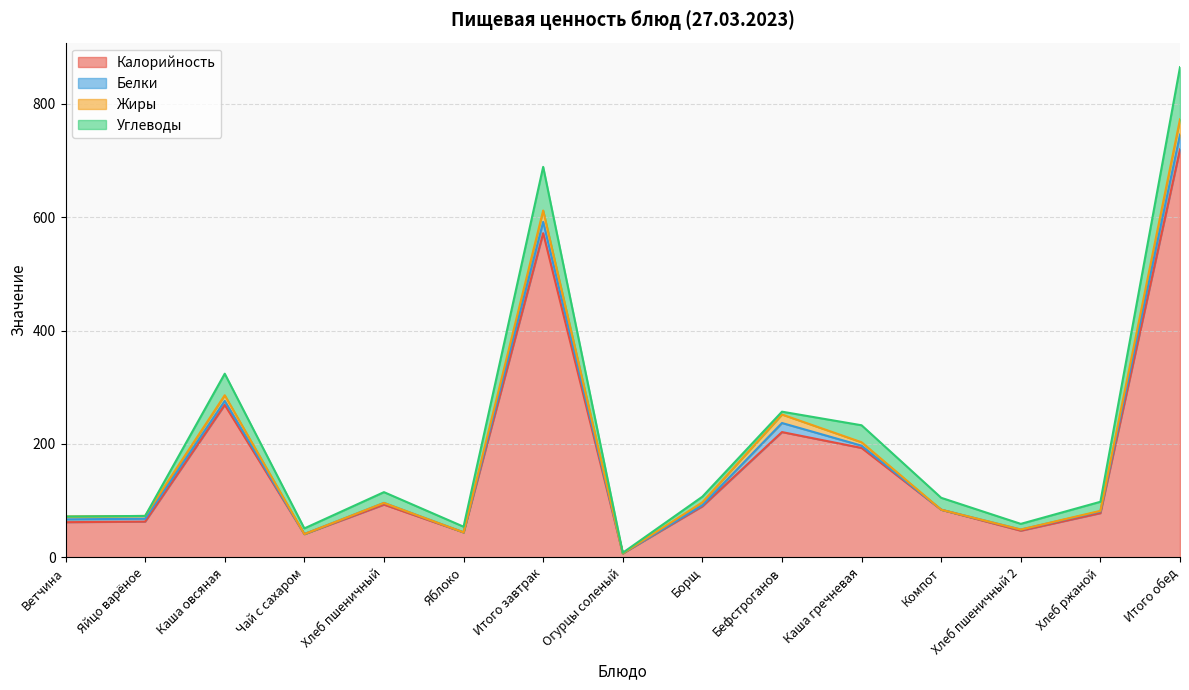

True or false: Калорийность and Углеводы intersect in this chart.

False